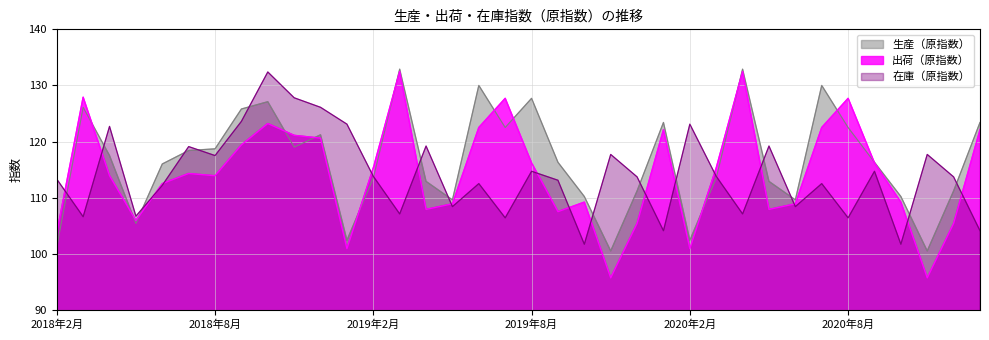

Where is the first local minimum for 出荷（原指数）?

4